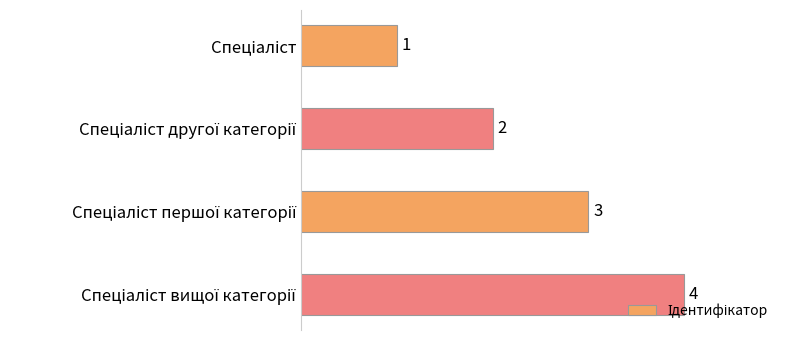

What is the difference between the maximum and minimum values?

3